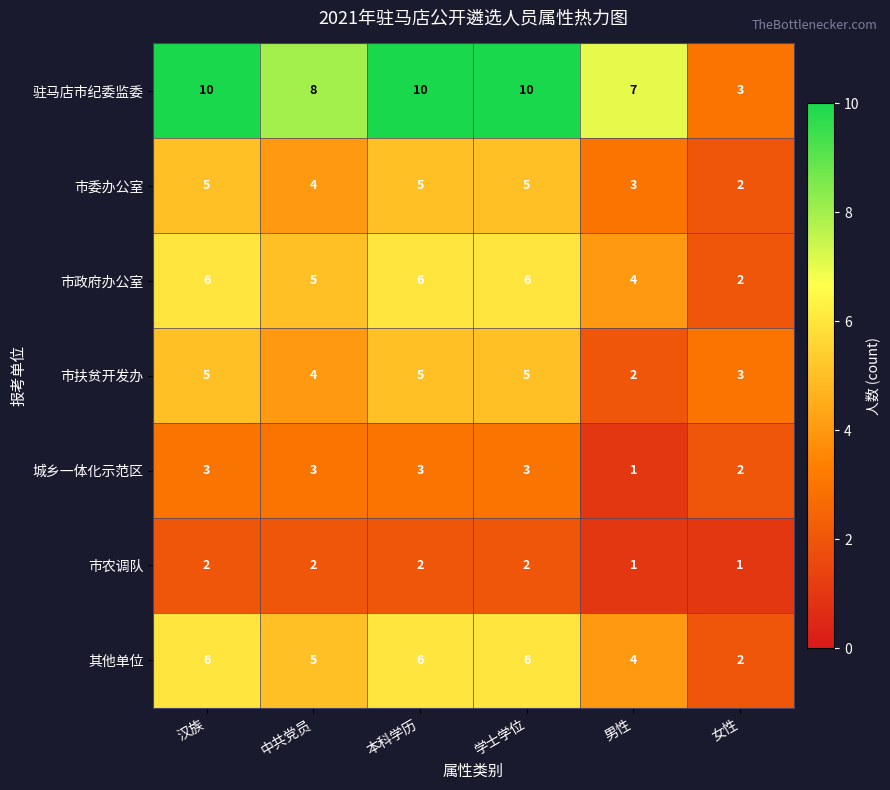

What is the approximate value of 市扶贫开发办 at 汉族?

5